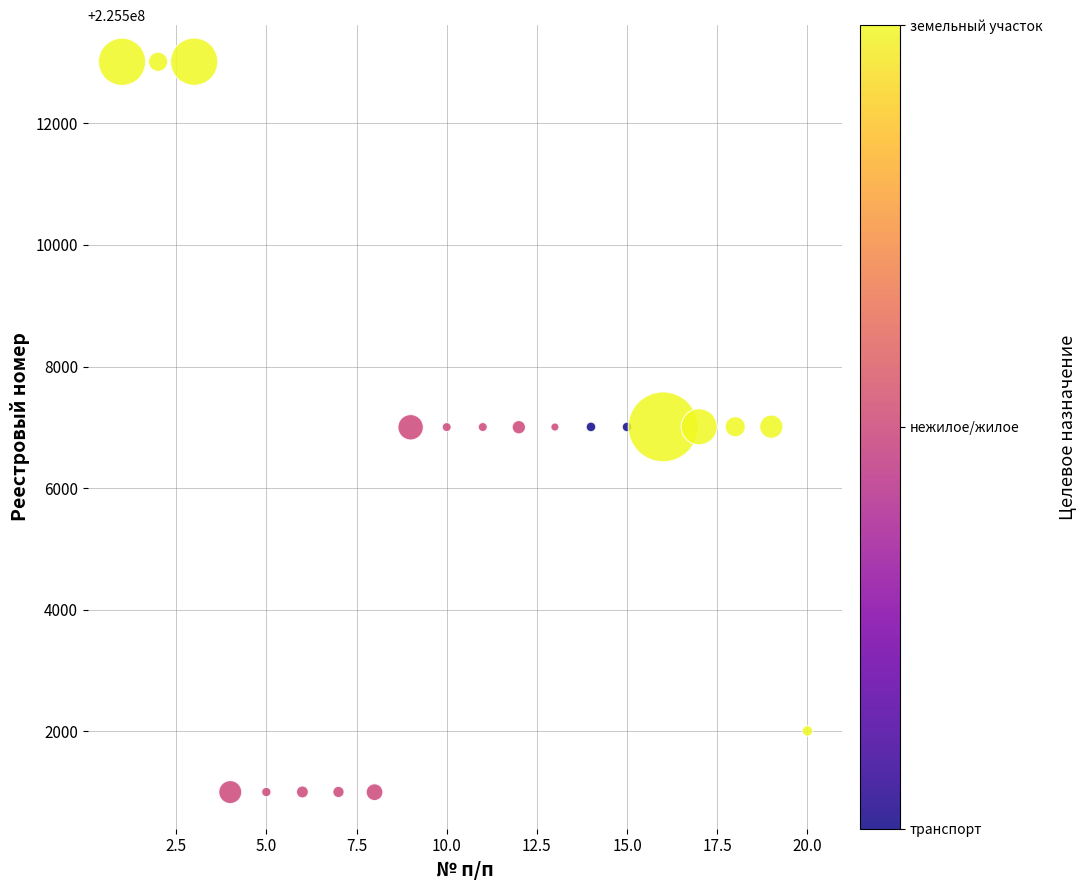

What is the range of Y values (max minus min)?

12011